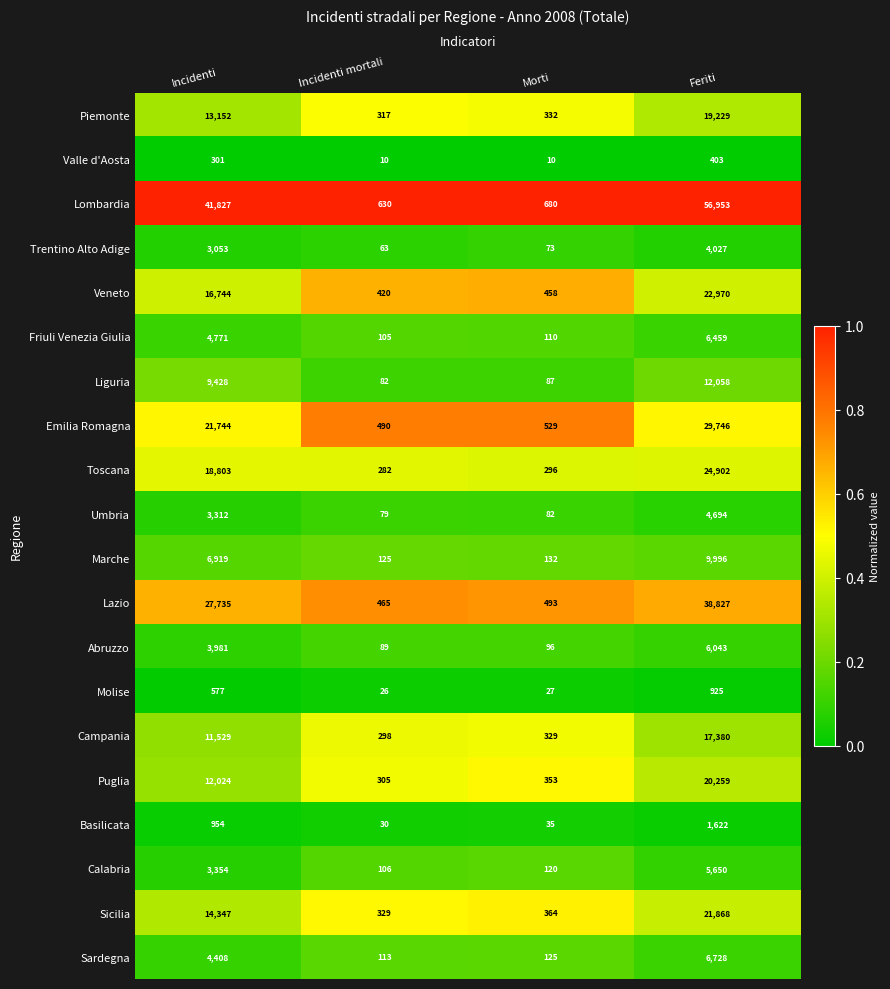

Which category has the highest value across all series?

Feriti